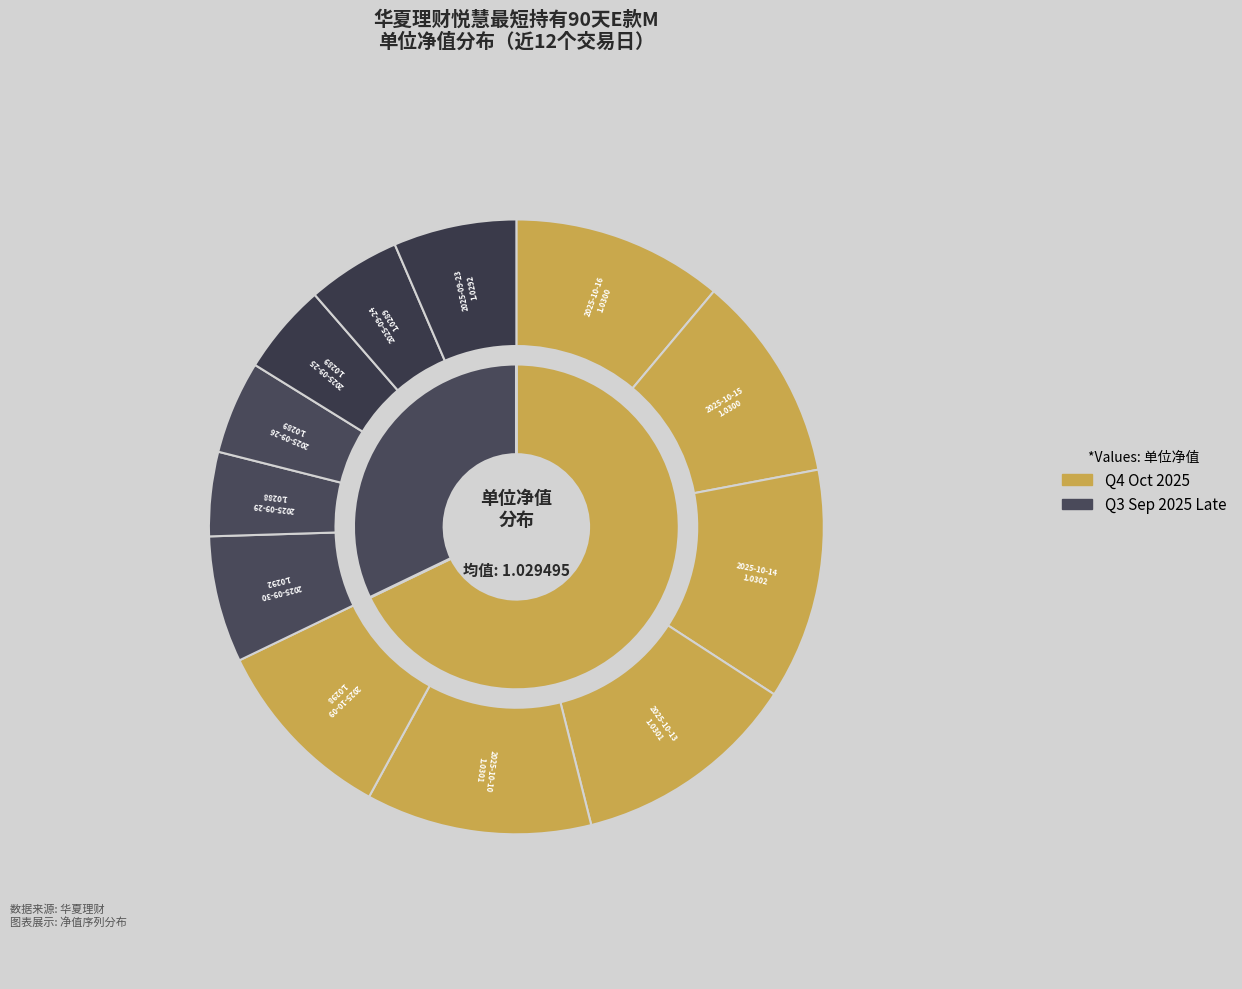

To the nearest percent, what is the average slice percentage?

8%